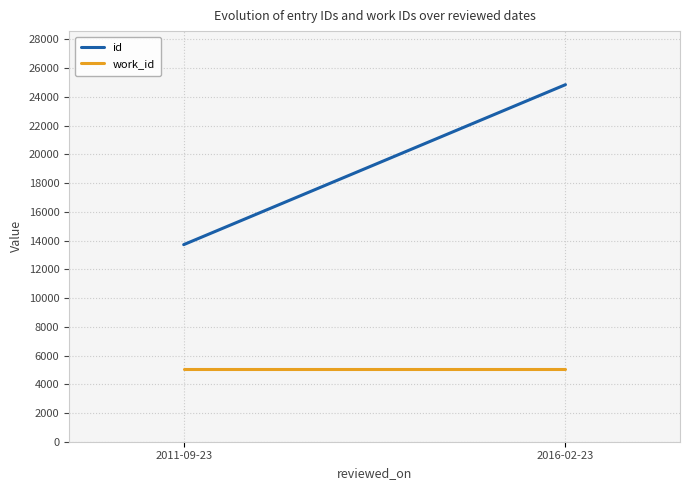

True or false: id has a value of 13714.7 at 2011-09-23.

True